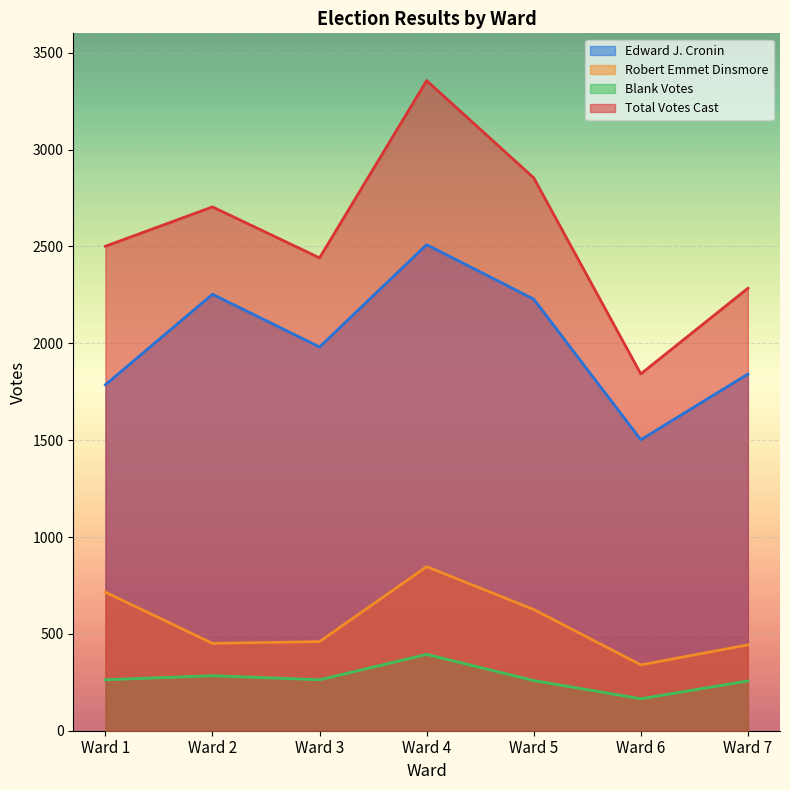

How many lines are shown in the chart?

4